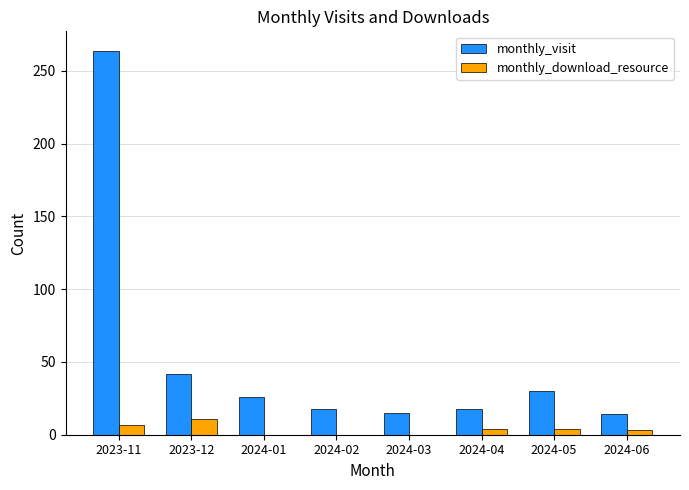

Where is monthly_visit nearest to the value 139?

2023-12